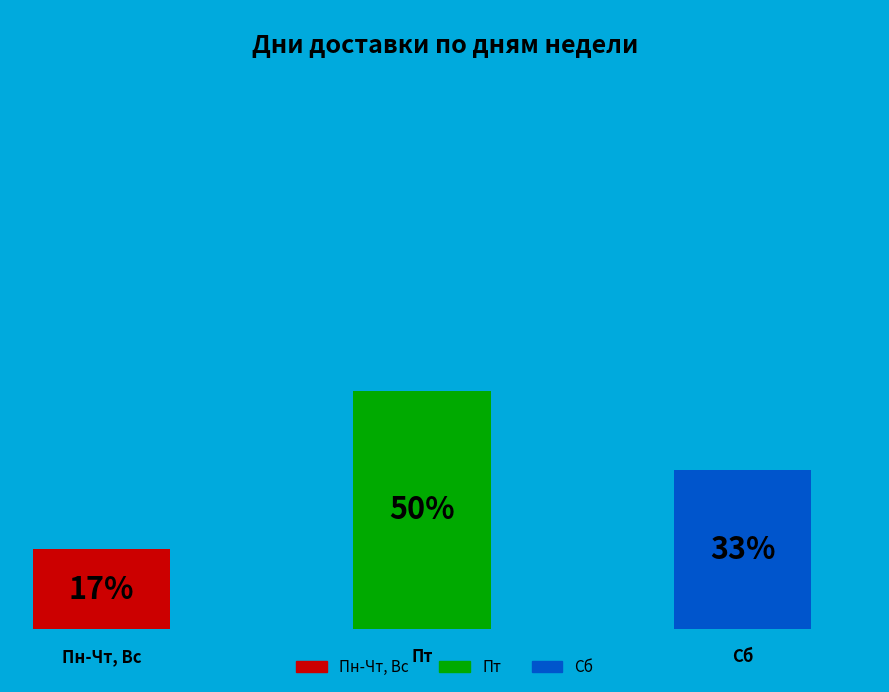

To the nearest percent, what is the average slice percentage?

33%